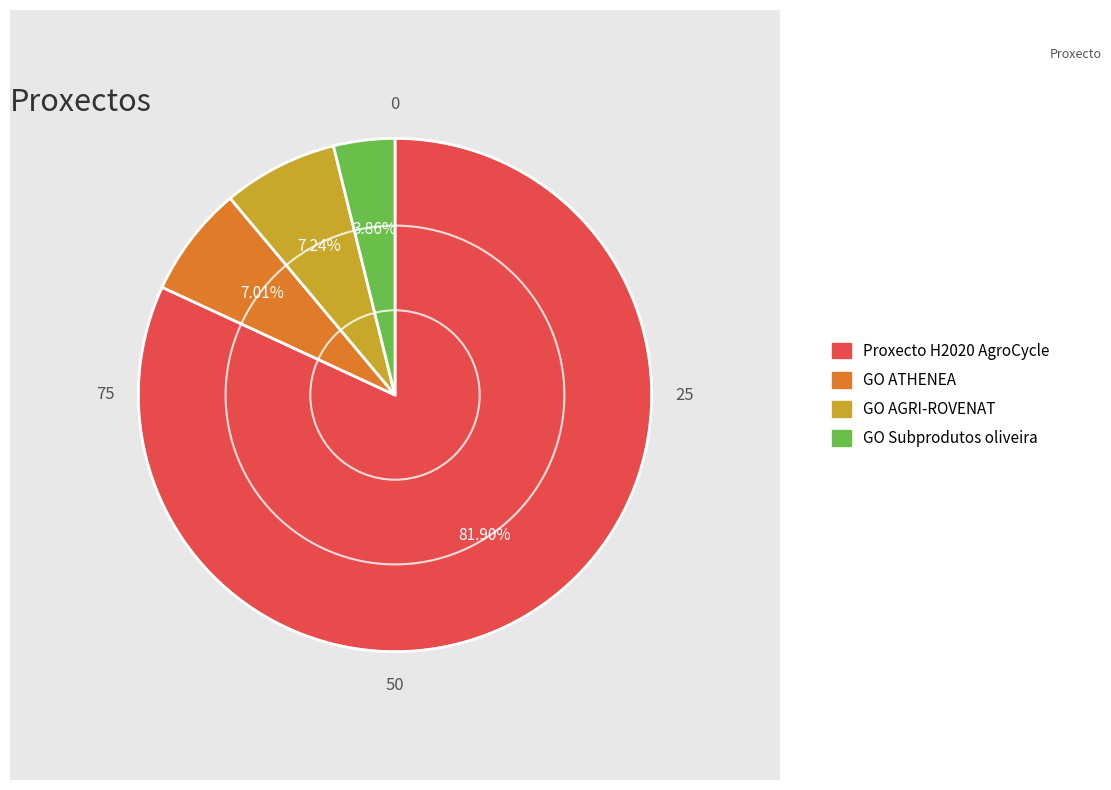

Which category accounts for the majority?

AgroCycle